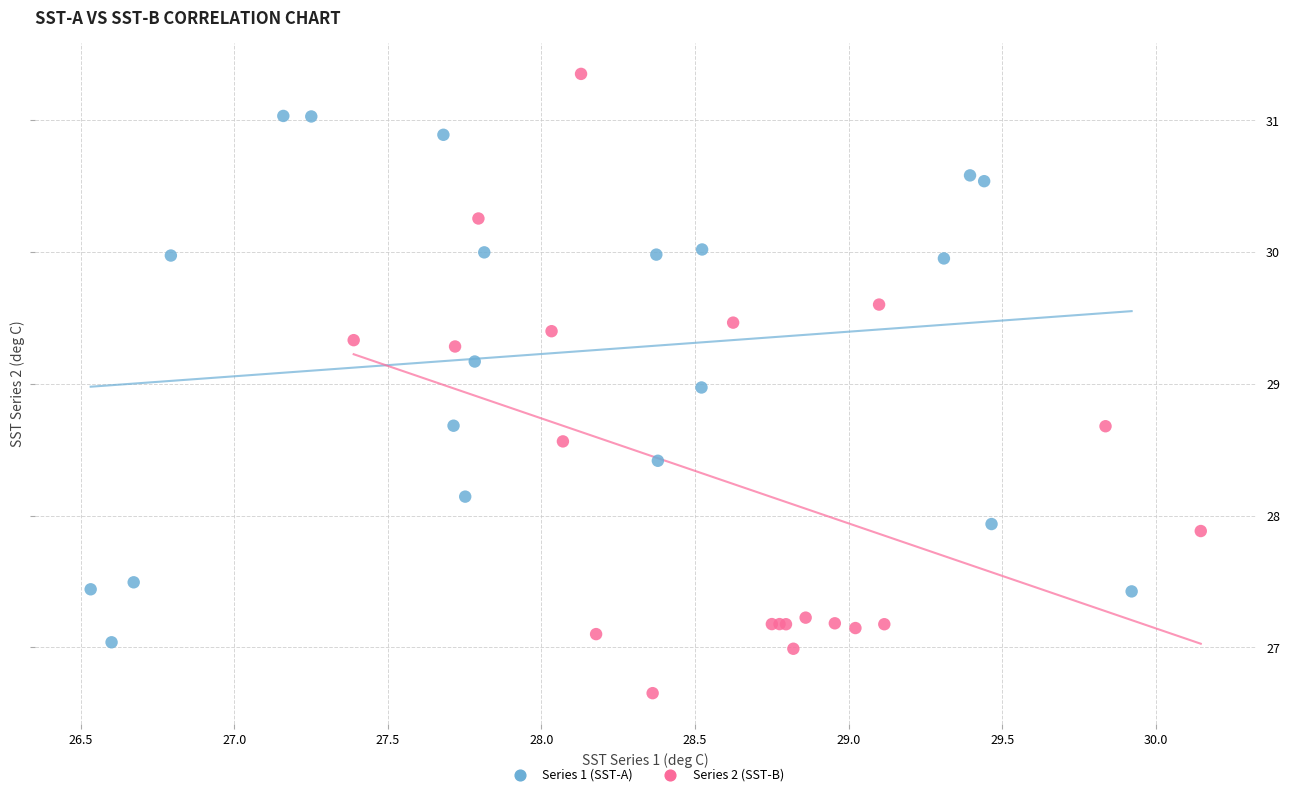

Which series contains the lowest Y value?

Series 2 (SST-B)